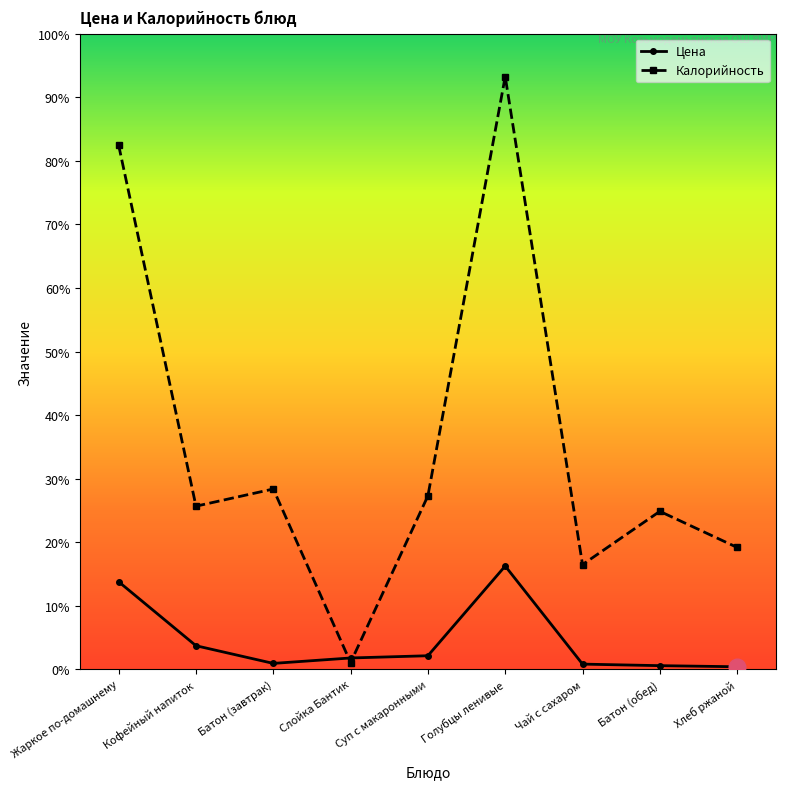

At which label does Цена first exceed 6?

Жаркое по-домашнему